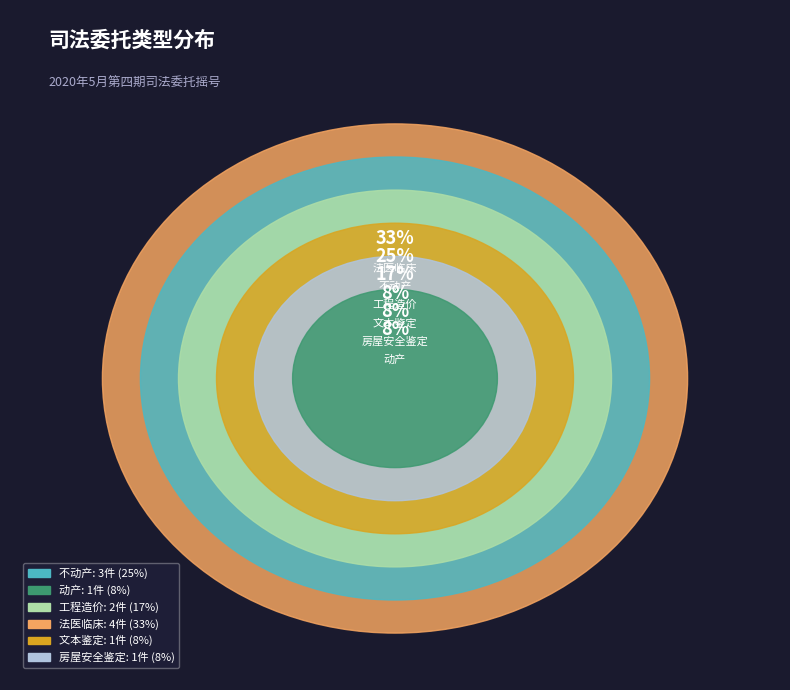

Combined, what portion of the pie is 文本鉴定 and 不动产?

33.3%